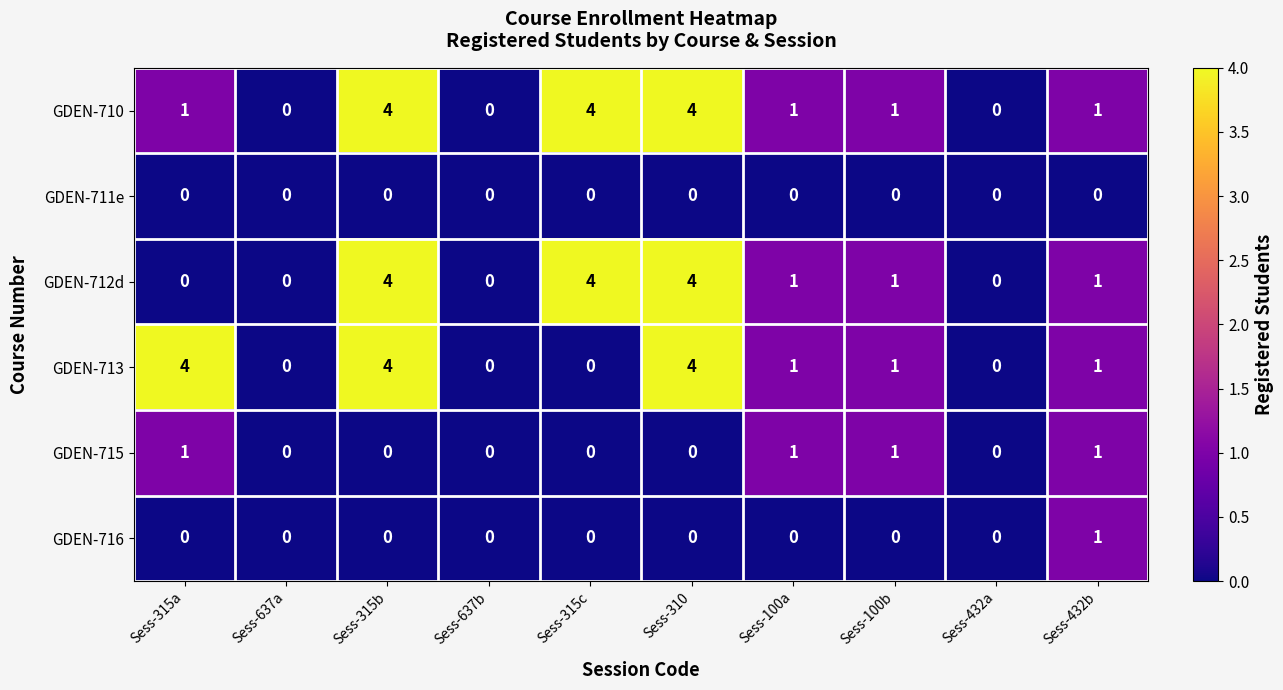

Count the GDEN-716 values in the range 0 to 1.

10